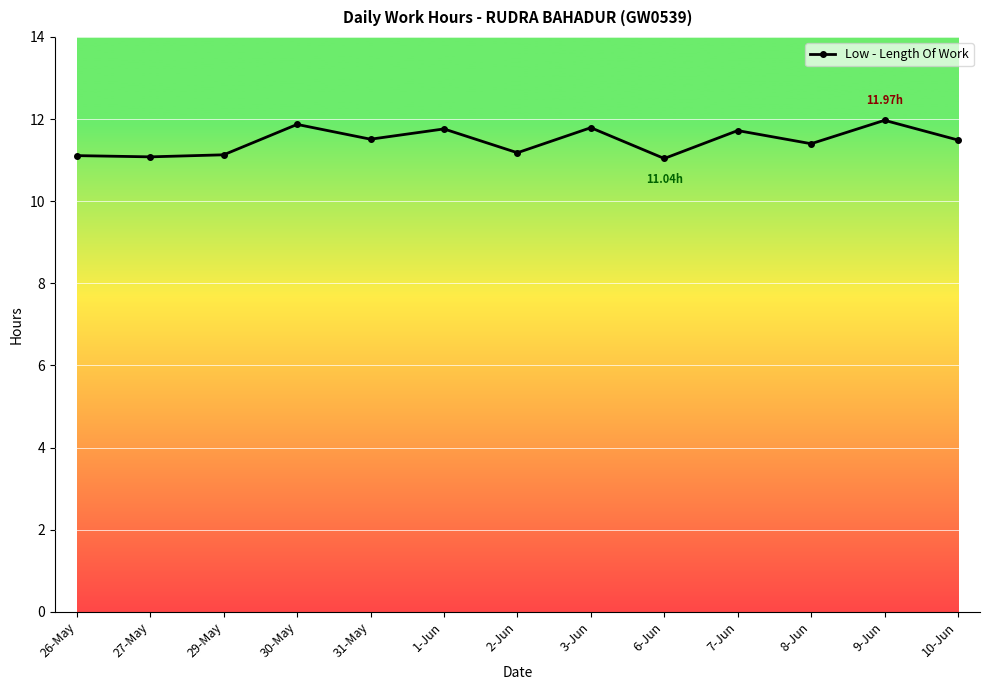

What is the difference between the second highest and second lowest values?

0.8